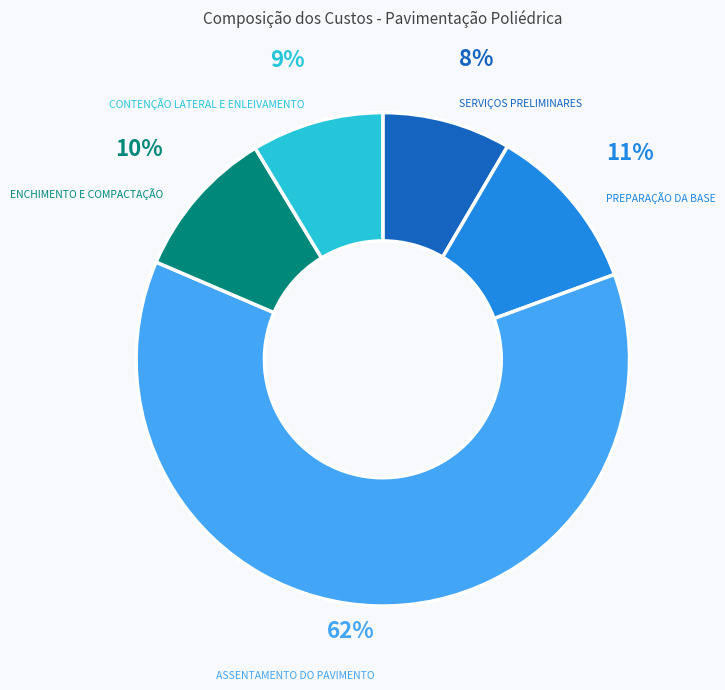

To the nearest percent, what is the average slice percentage?

20%